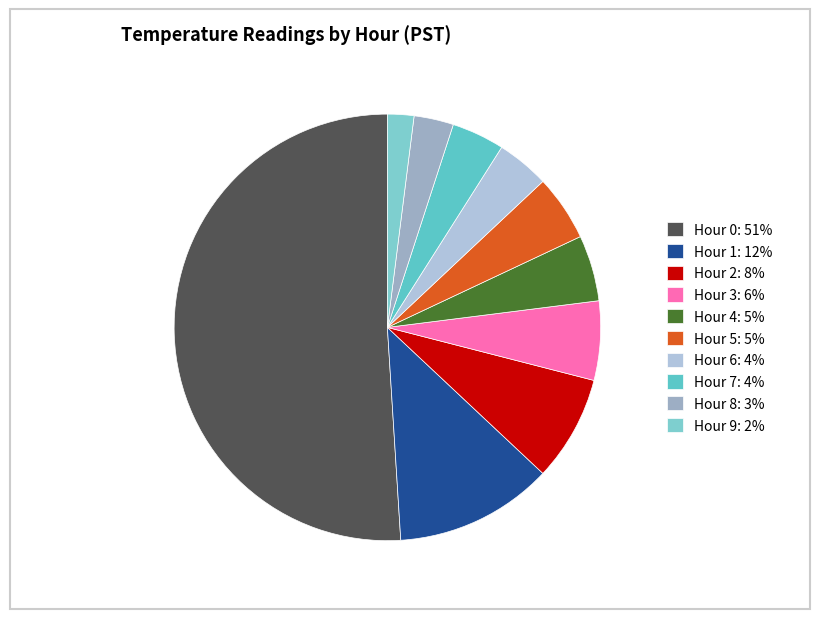

To the nearest percent, what is the difference between the Hour 7 and Hour 8 slice percentages?

1%